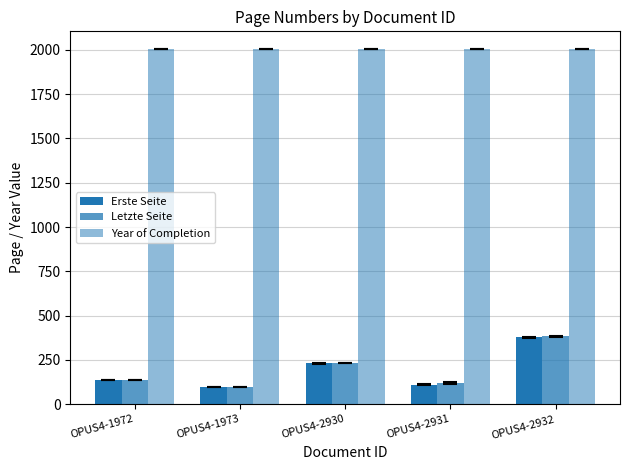

How many bars are there in total?

15